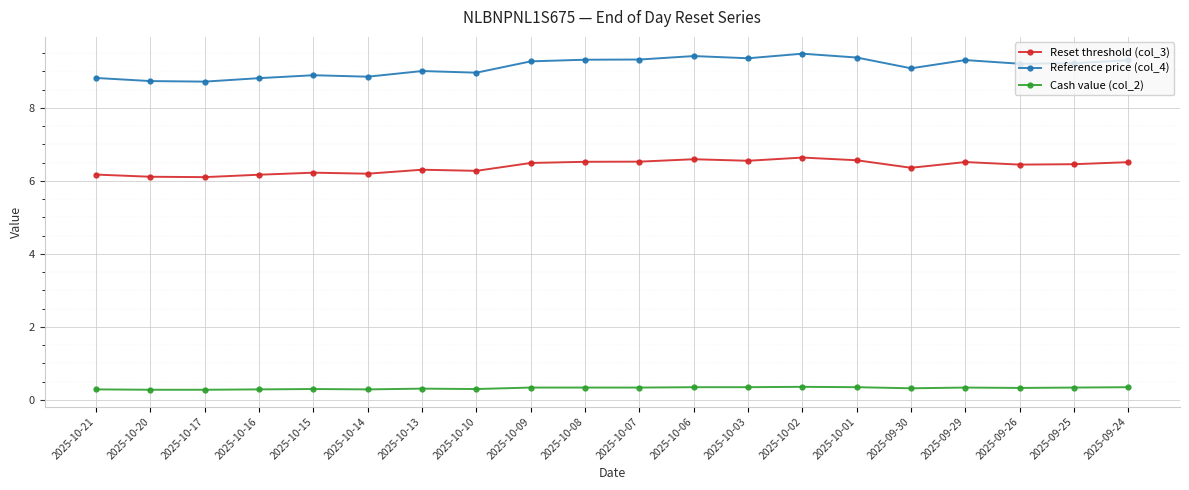

At 2025-10-08, list the series in order from largest to smallest.

Reference price (col_4), Reset threshold (col_3), Cash value (col_2)